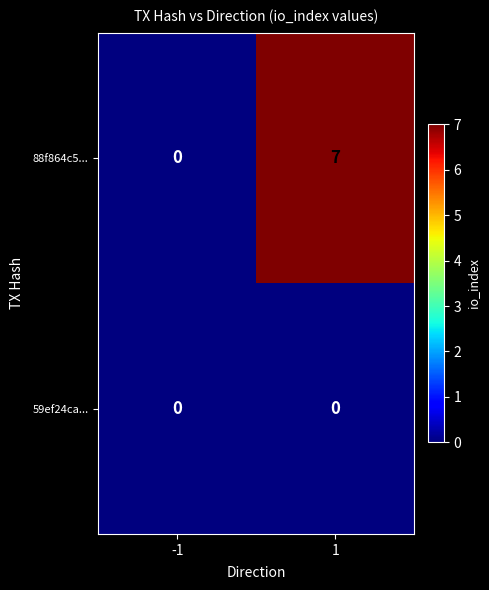

Between -1 and 1, which series saw the biggest shift?

88f864c5...